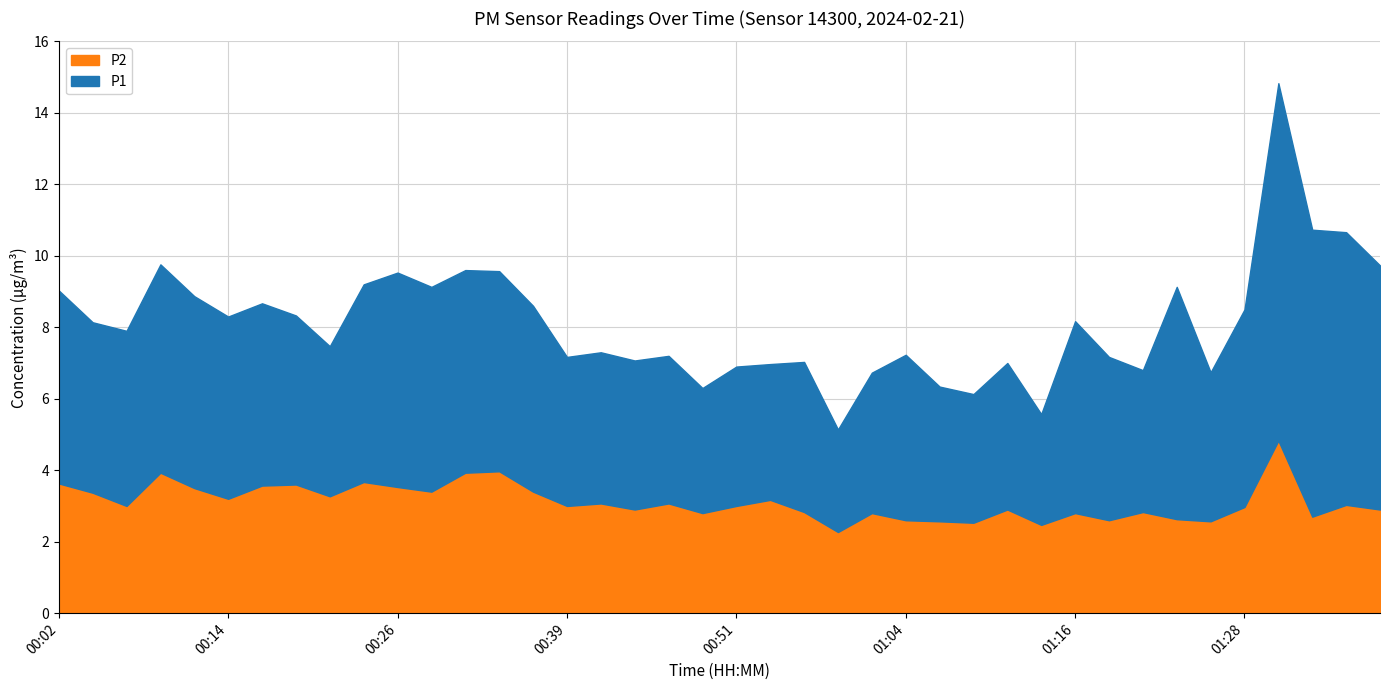

How many lines are shown in the chart?

2